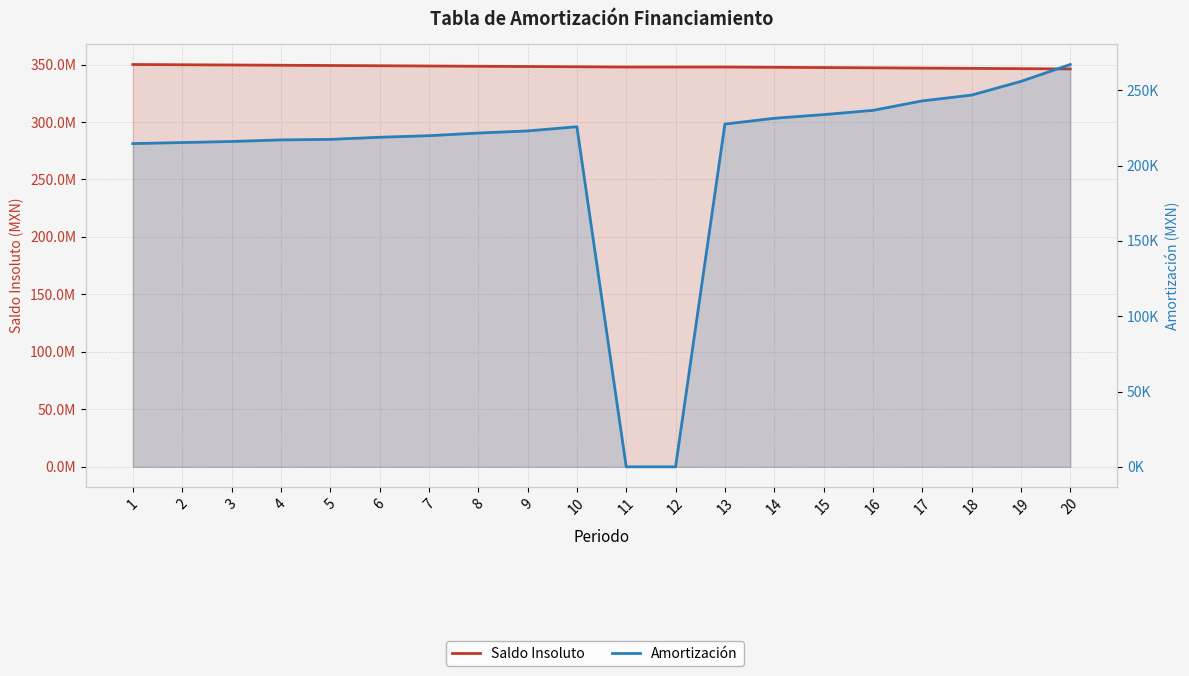

What is the difference between the highest and lowest values at 14?

347352250